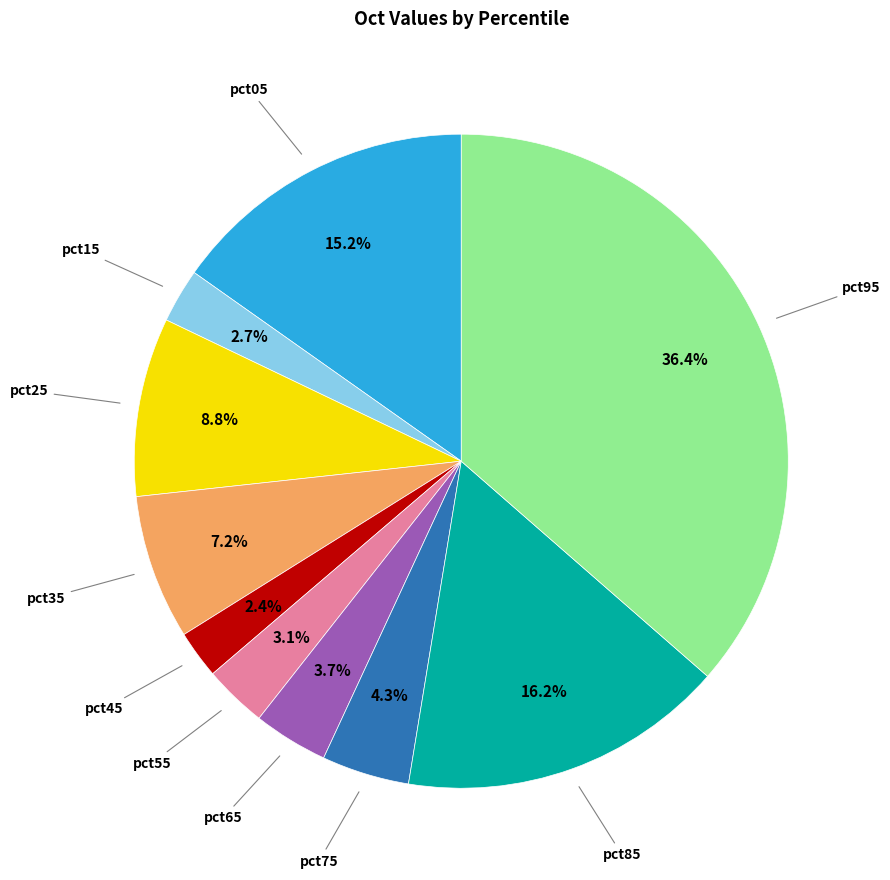

Is there a majority slice in this chart?

No